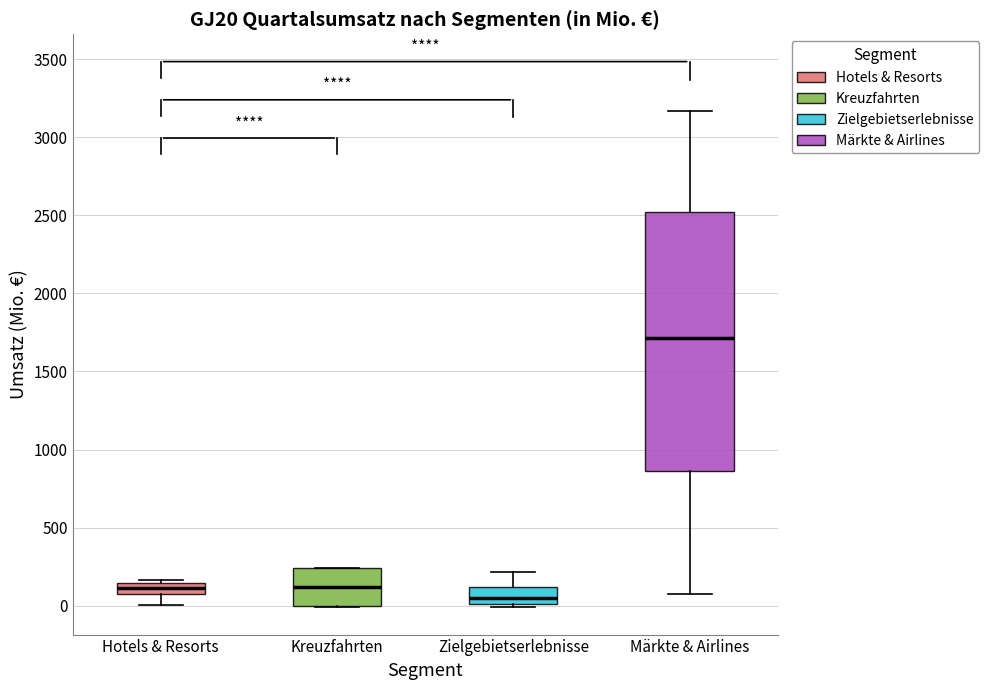

Where is the lower edge of the box for Zielgebietserlebnisse on the y-axis? The values are not printed on the chart, so give them approximately, as read against the axis.

0